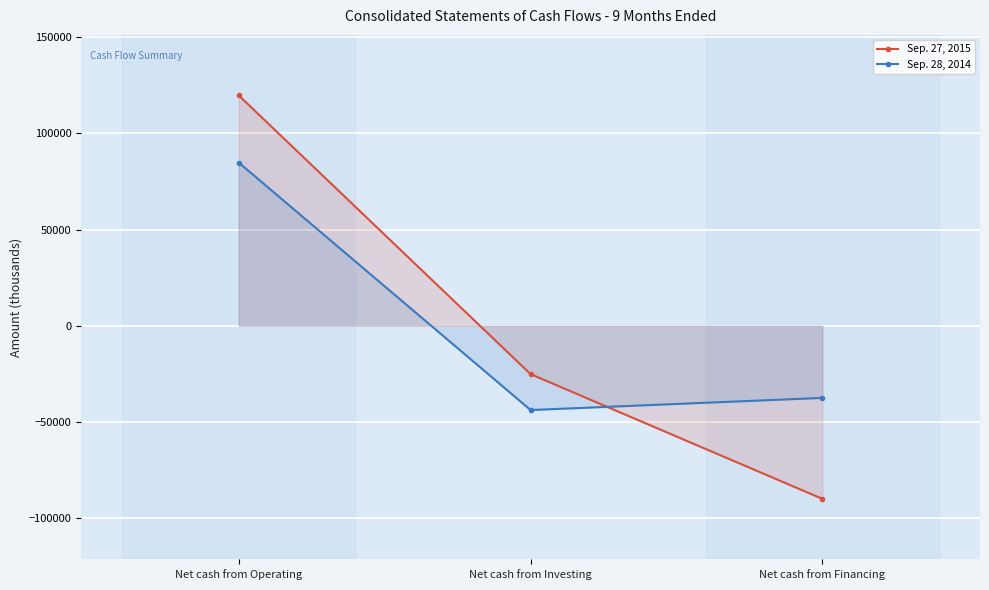

How many lines are shown in the chart?

2